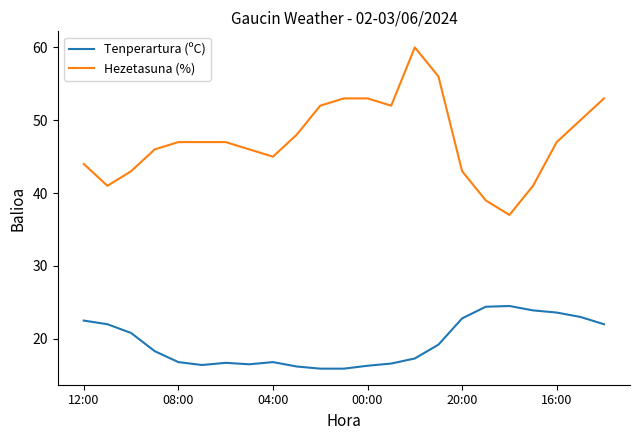

Which series has the widest spread of values?

Hezetasuna (%)